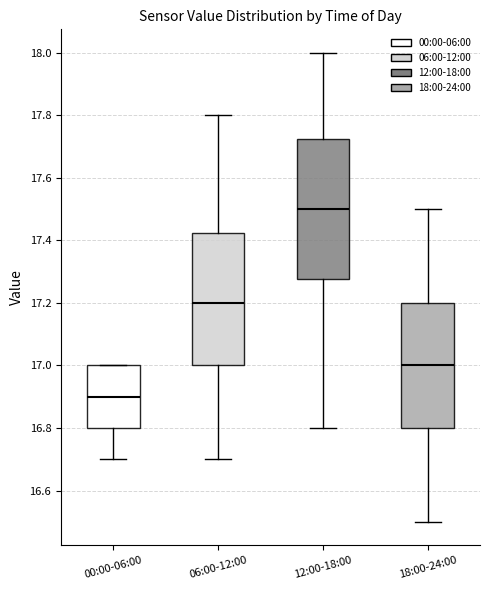

Where does the lower whisker of the box for 00:00-06:00 end on the y-axis? The values are not printed on the chart, so give them approximately, as read against the axis.

16.70